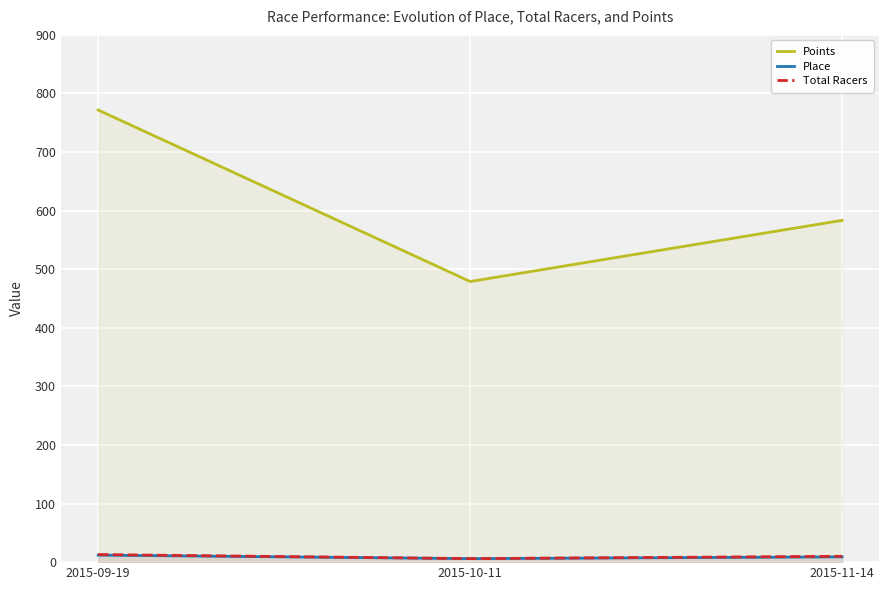

Which series has the largest range (max minus min)?

Points